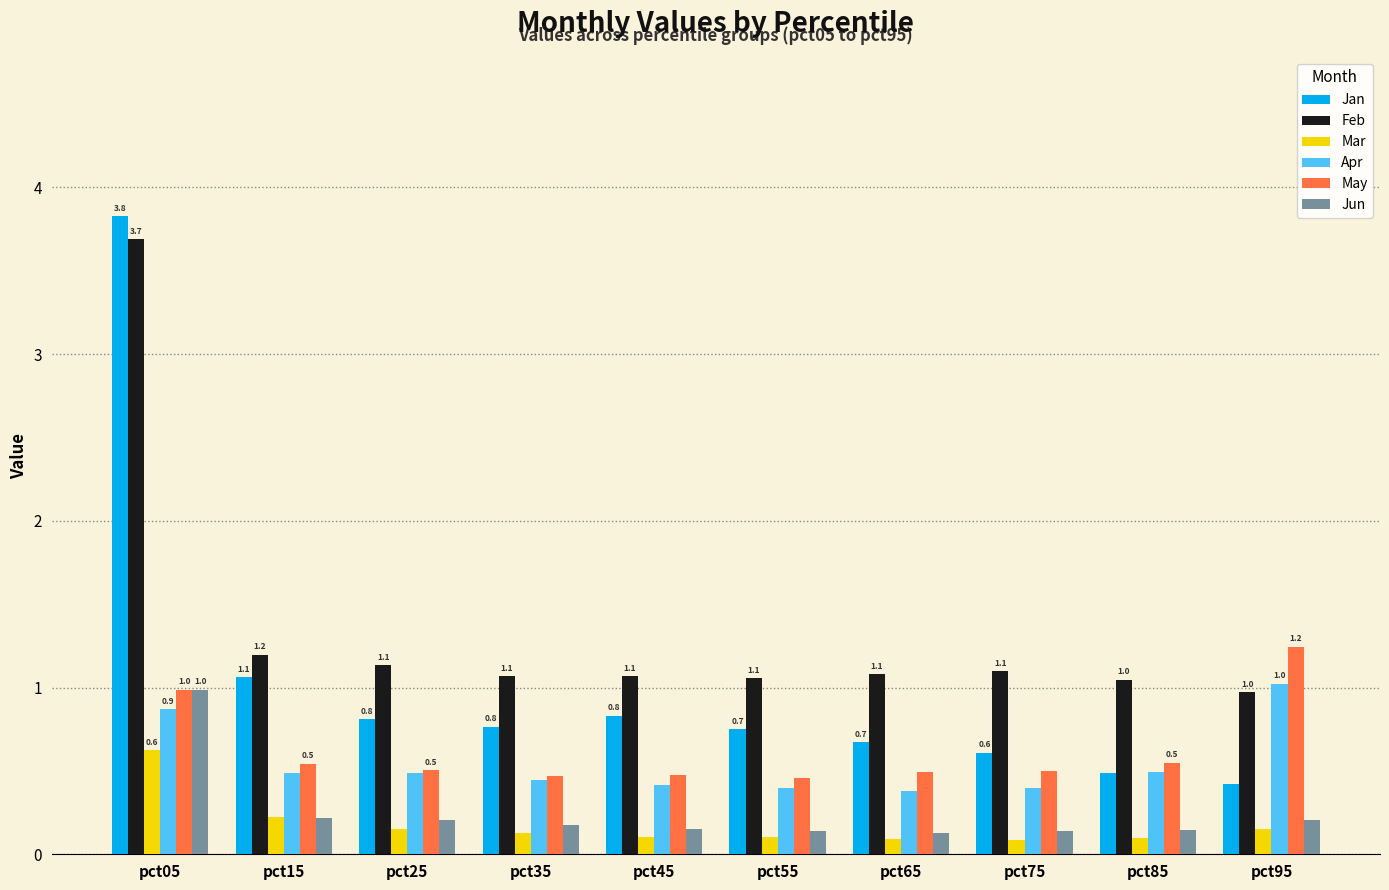

What is the average value of the May series?

0.6